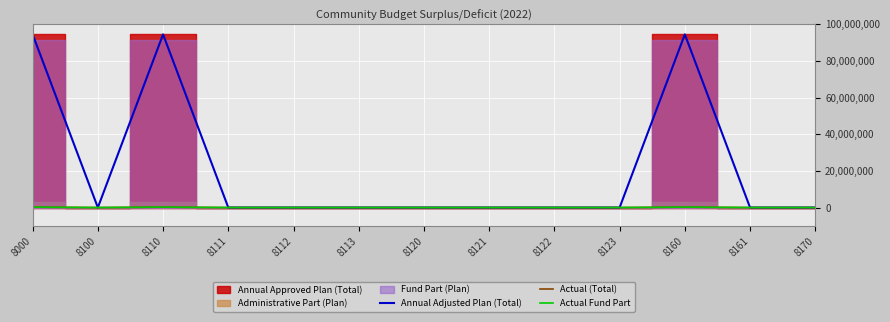

The value of Actual (Total) at 8113 is 109337.7. True or false?

False